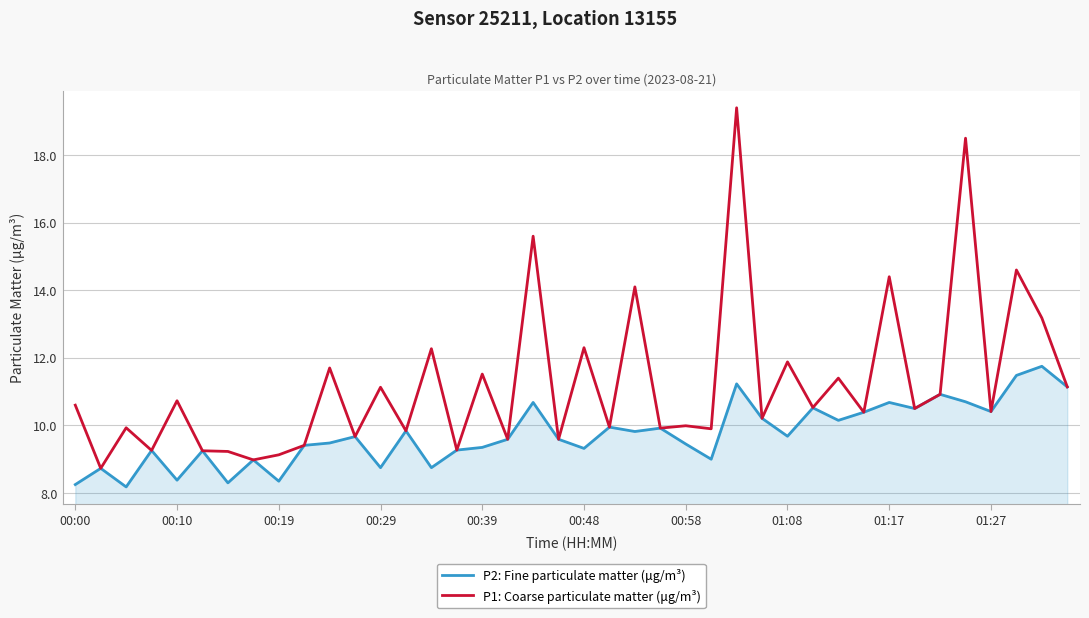

Which series has the largest range (max minus min)?

P1: Coarse particulate matter (μg/m³)